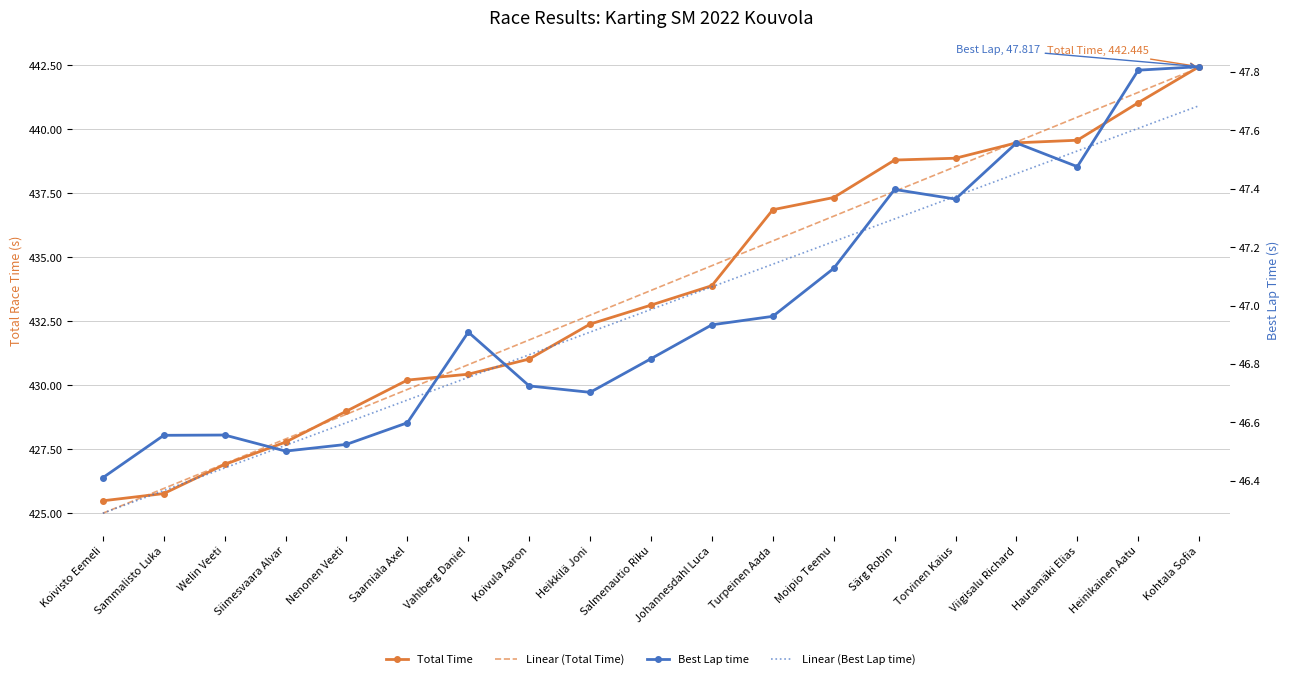

What are all the series names shown in the legend?

Total Time, Linear (Total Time), Best Lap time, Linear (Best Lap time)